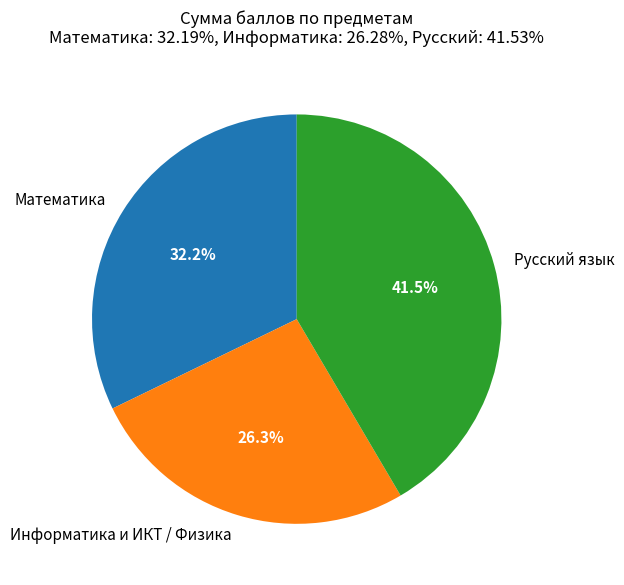

Rank the categories by value from highest to lowest.

Русский язык, Математика, Информатика и ИКТ / Физика